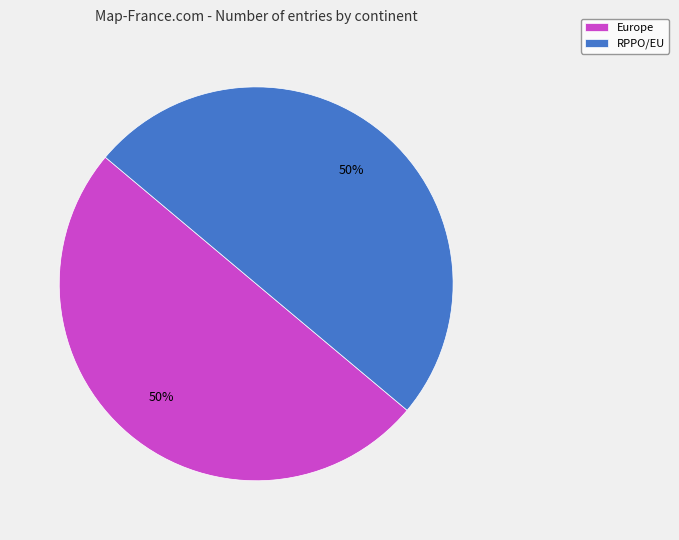

How many segments does this pie chart have?

2